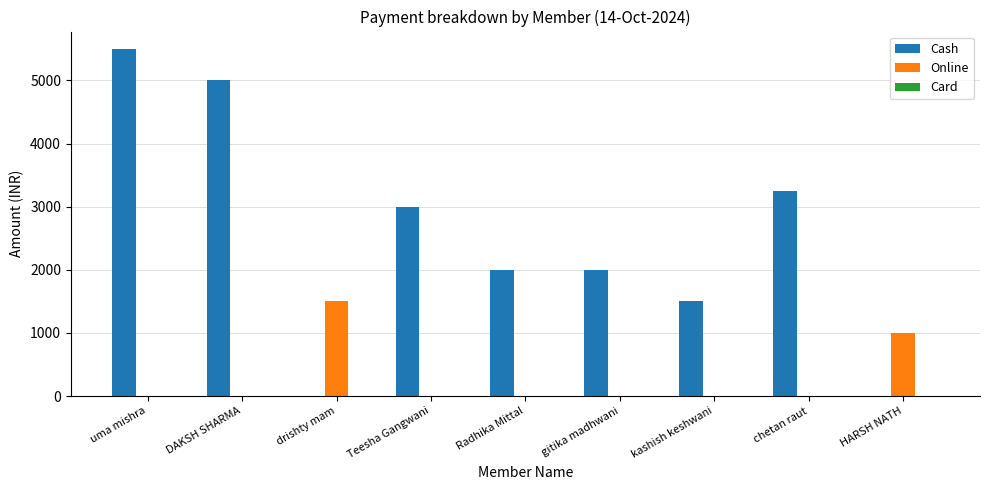

What is the sum of the Online values at drishty mam and Teesha Gangwani?

1500